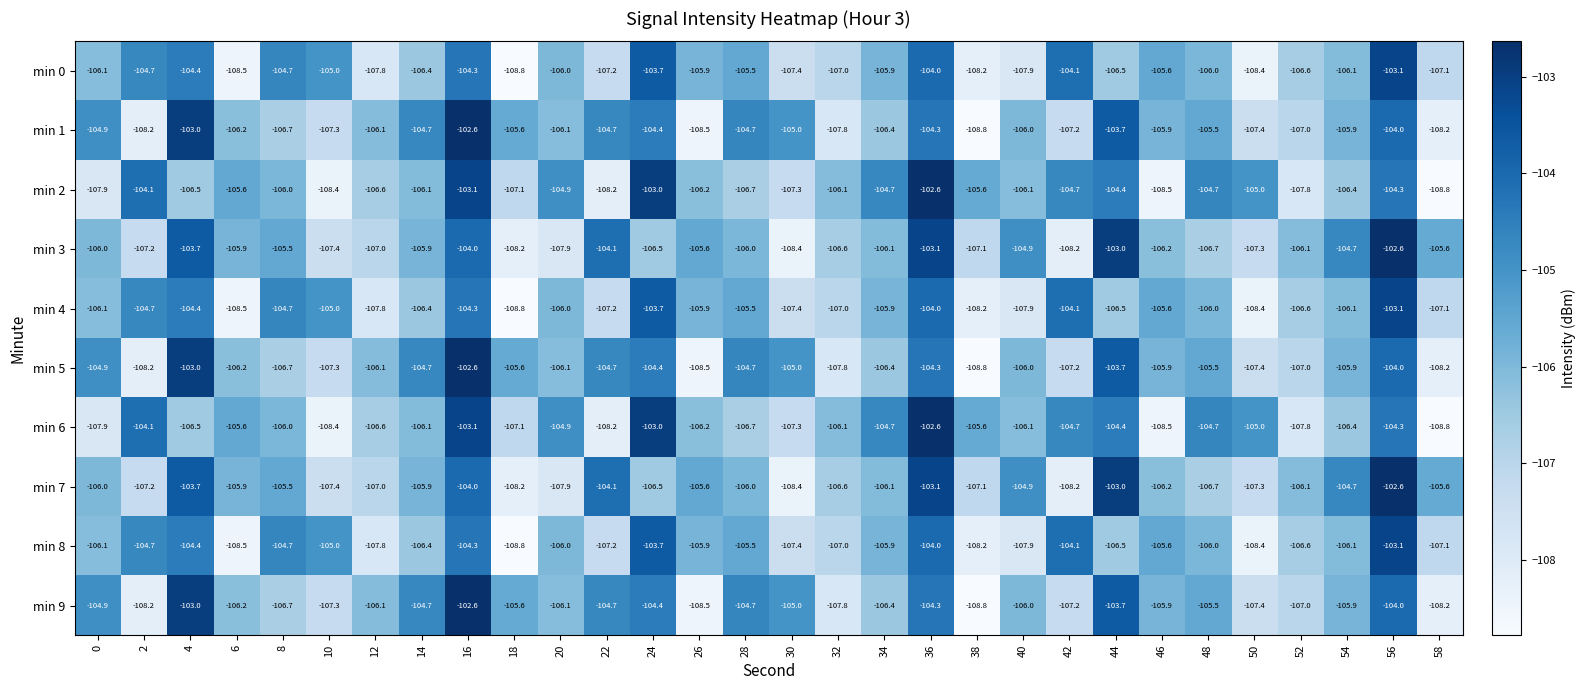

Count the number of categories in the chart.

30